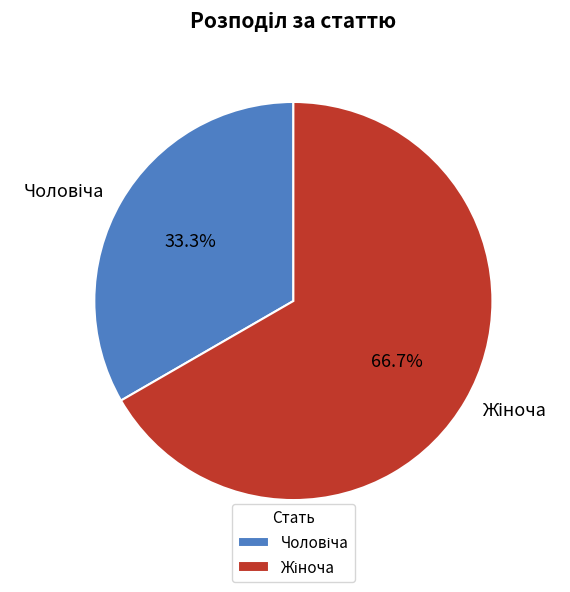

Does any single category account for the majority?

Yes